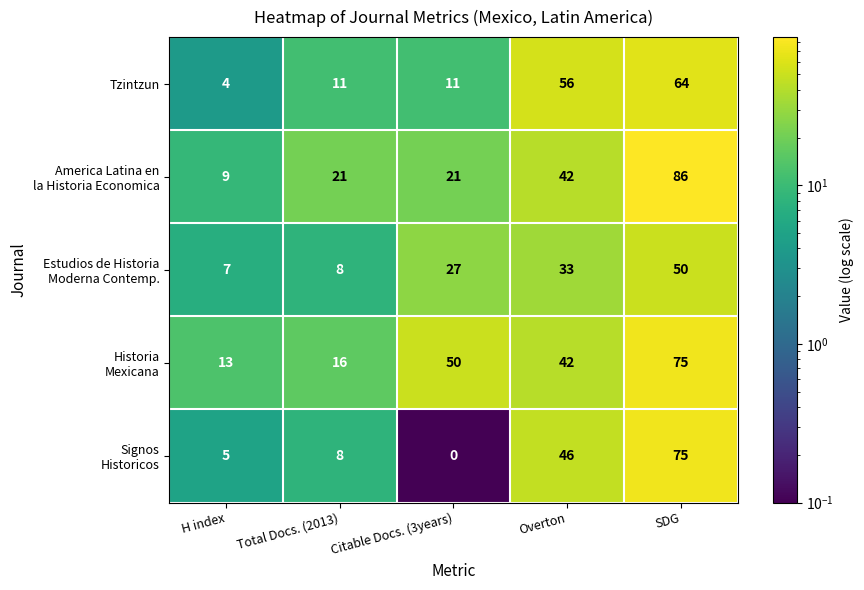

At how many categories does at least one series exceed 49?

3